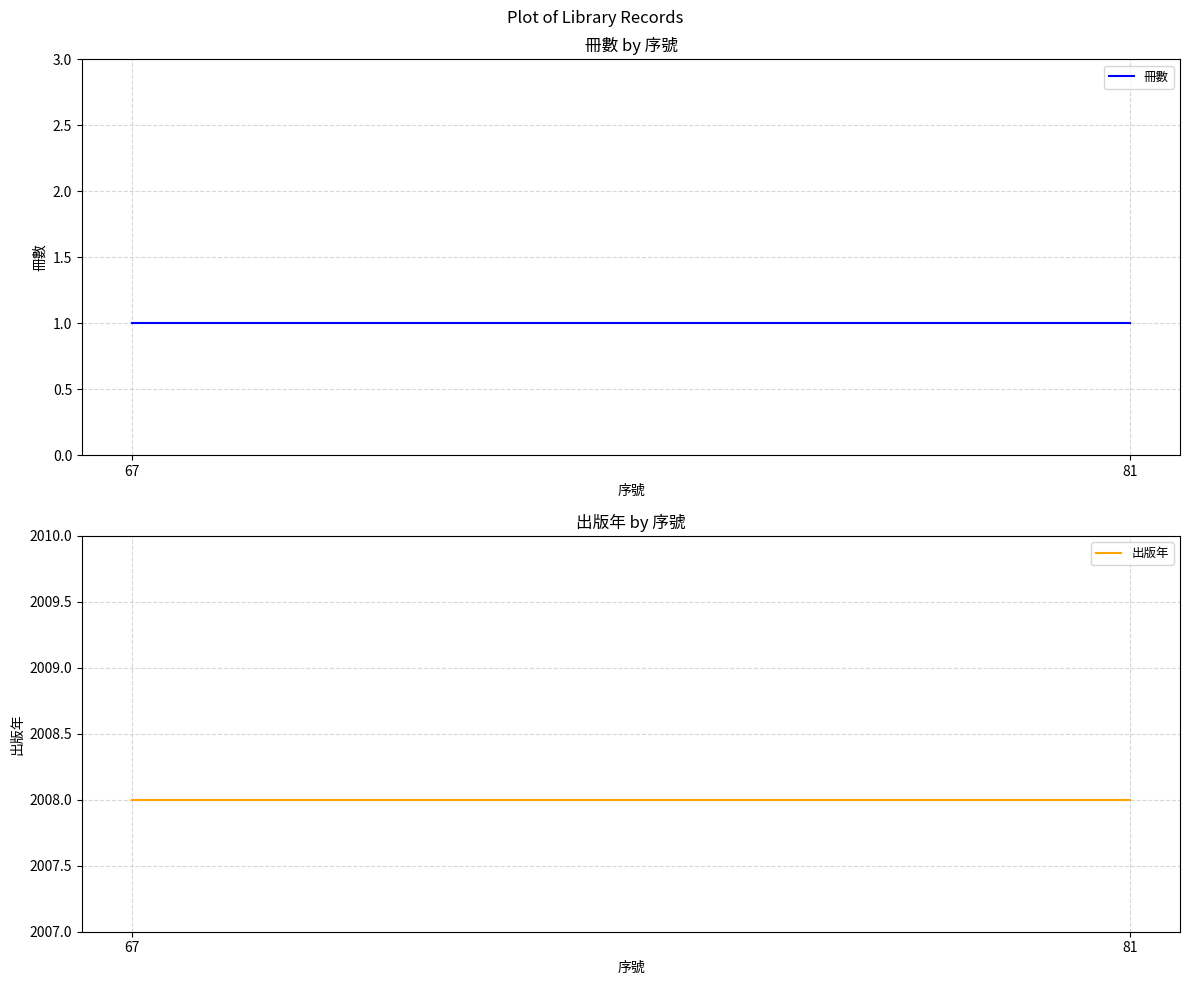

Reading right to left, extract all data points from this chart.

冊數: 1	1
出版年: 2008	2008